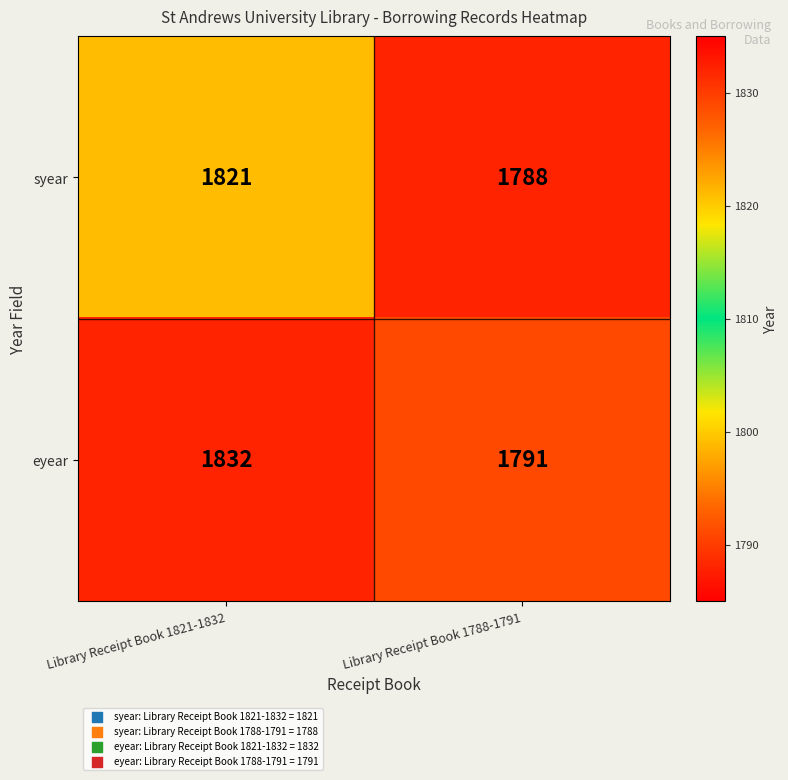

True or false: eyear has a value of 831 at Library Receipt Book 1788-1791.

False